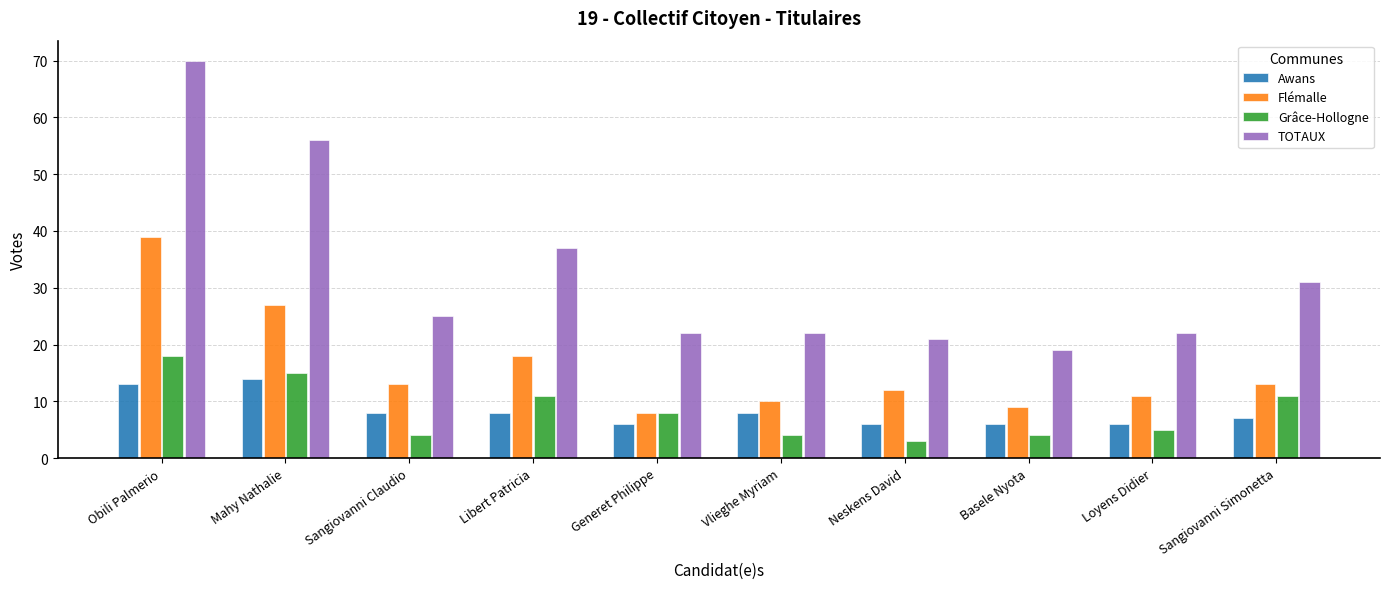

Which series changed the most between Sangiovanni Claudio and Neskens David?

TOTAUX